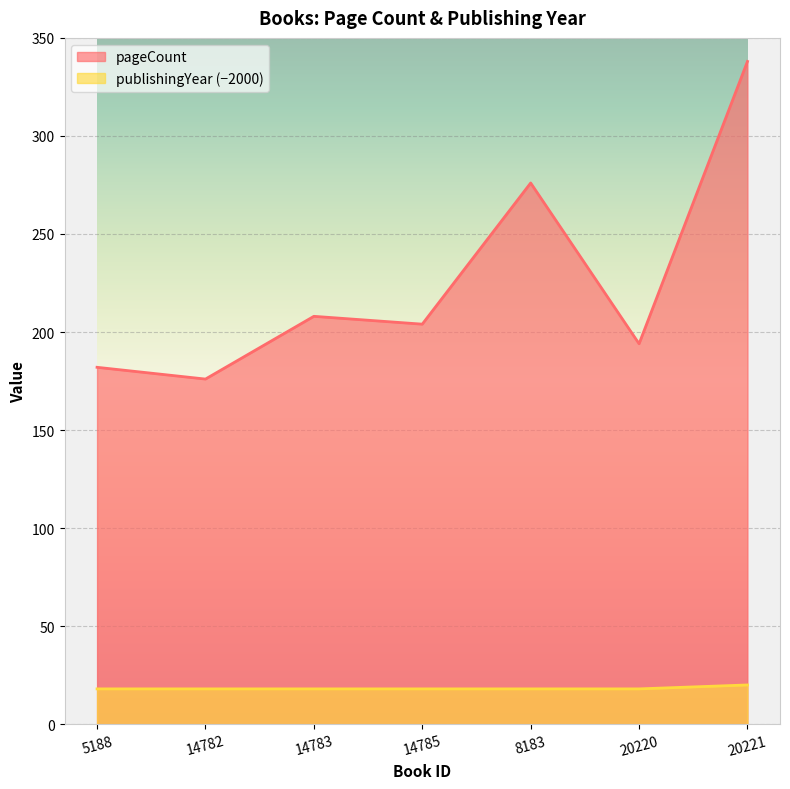

What value does the pageCount series have at 5188, to the nearest 50?

200